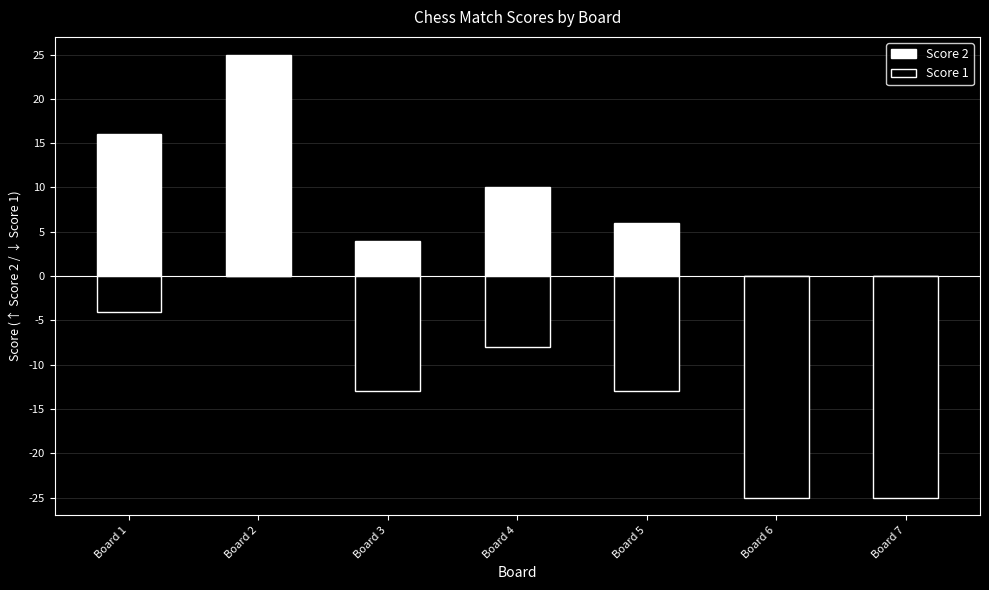

Between Board 3 and Board 6, which series saw the biggest shift?

Score 1